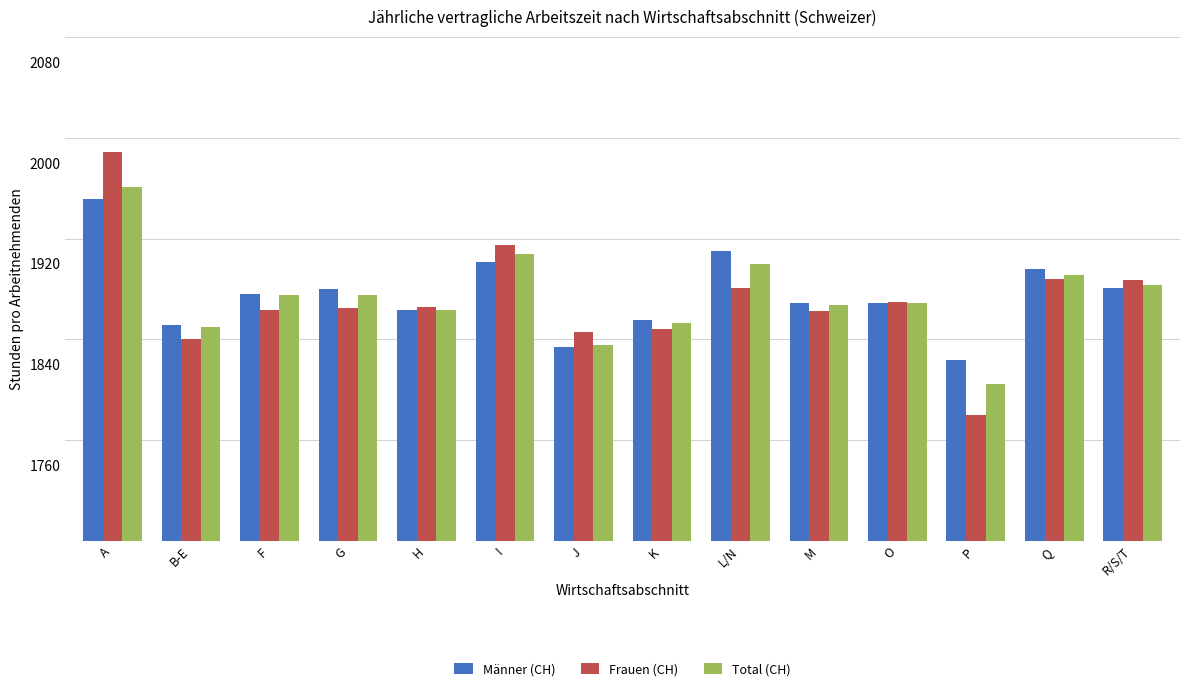

Rank the series by their maximum value, from lowest to highest.

Männer (CH), Total (CH), Frauen (CH)